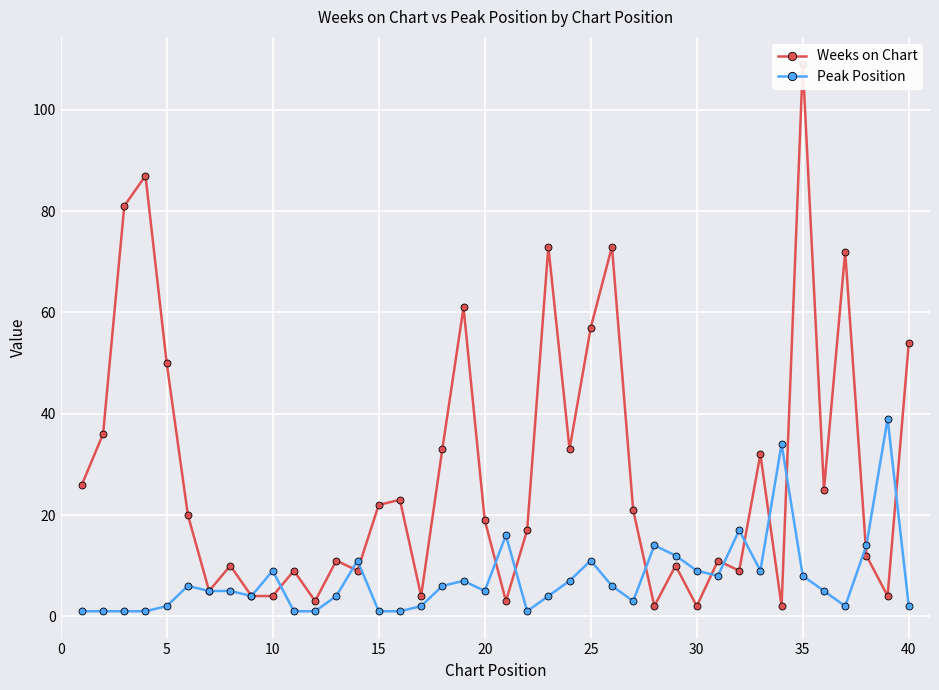

What is the lowest value of the Weeks on Chart series?

2